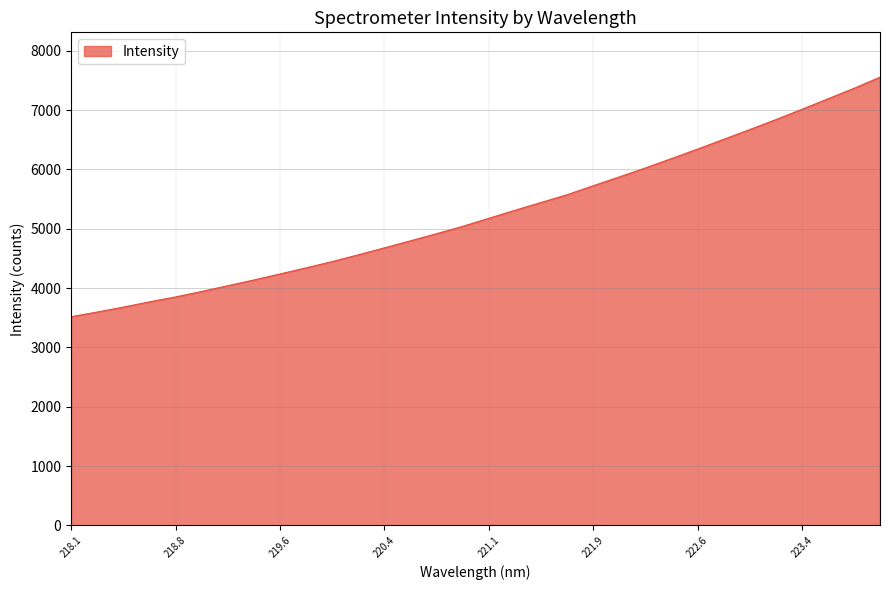

What is the maximum value shown in the chart?

7554.9